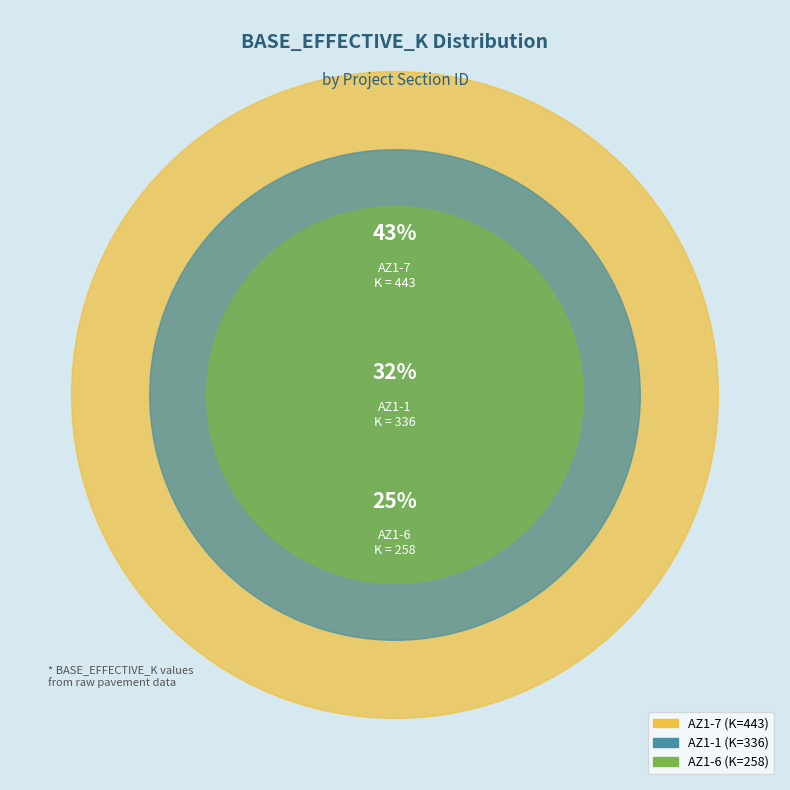

To the nearest percent, what is the difference between the AZ1-6 and AZ1-7 slice percentages?

18%